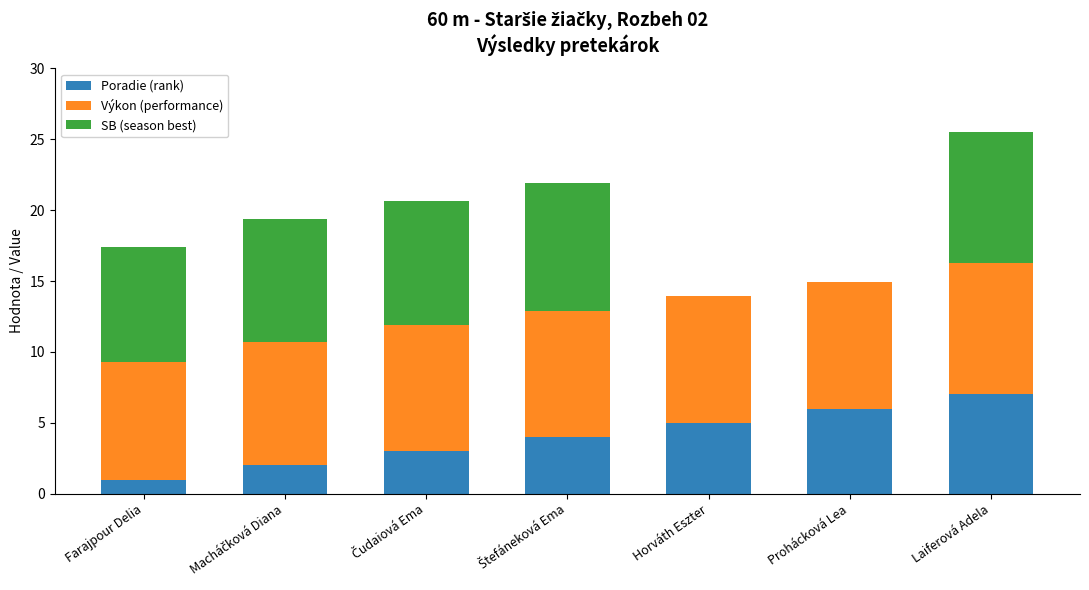

What is the sum of all Poradie (rank) values?

28.0